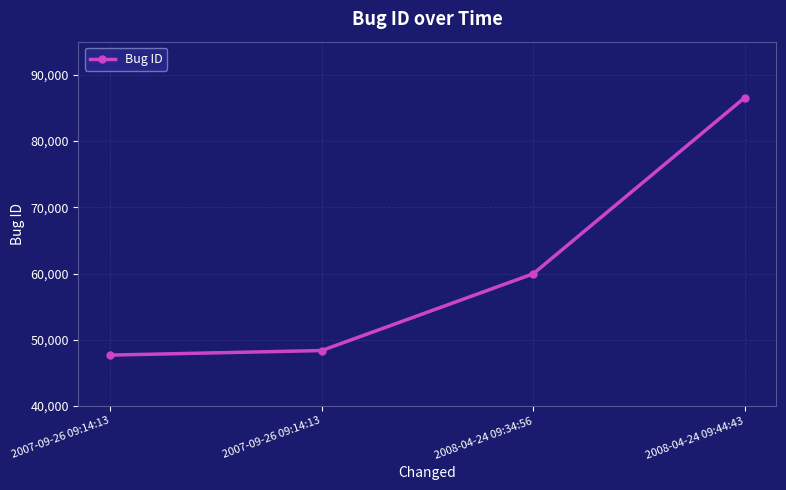

What is the smallest value displayed?

47686